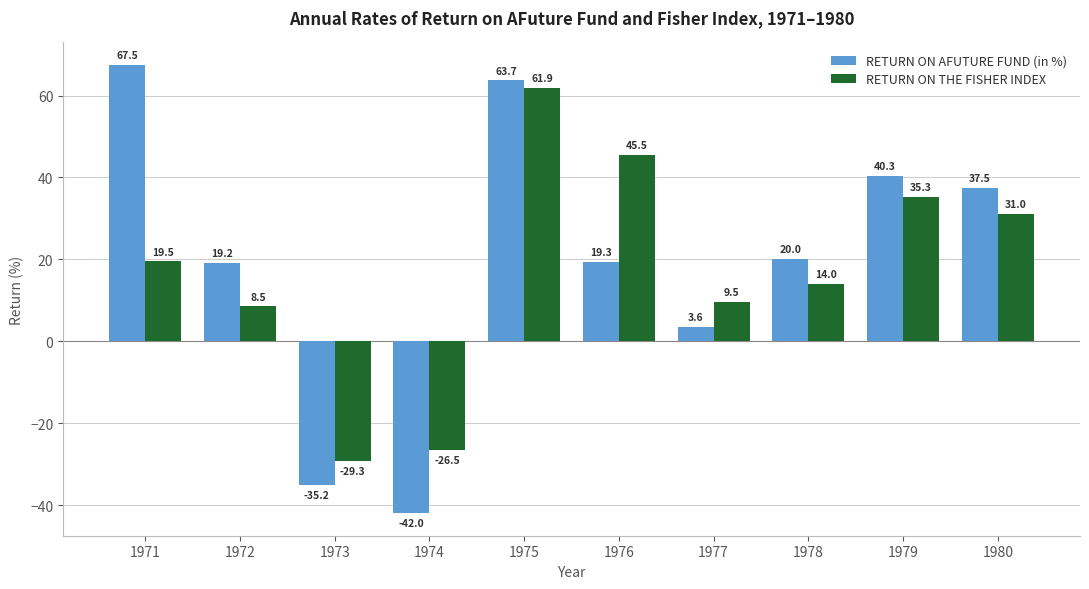

What is the lowest value of the RETURN ON AFUTURE FUND (in %) series?

-42.0